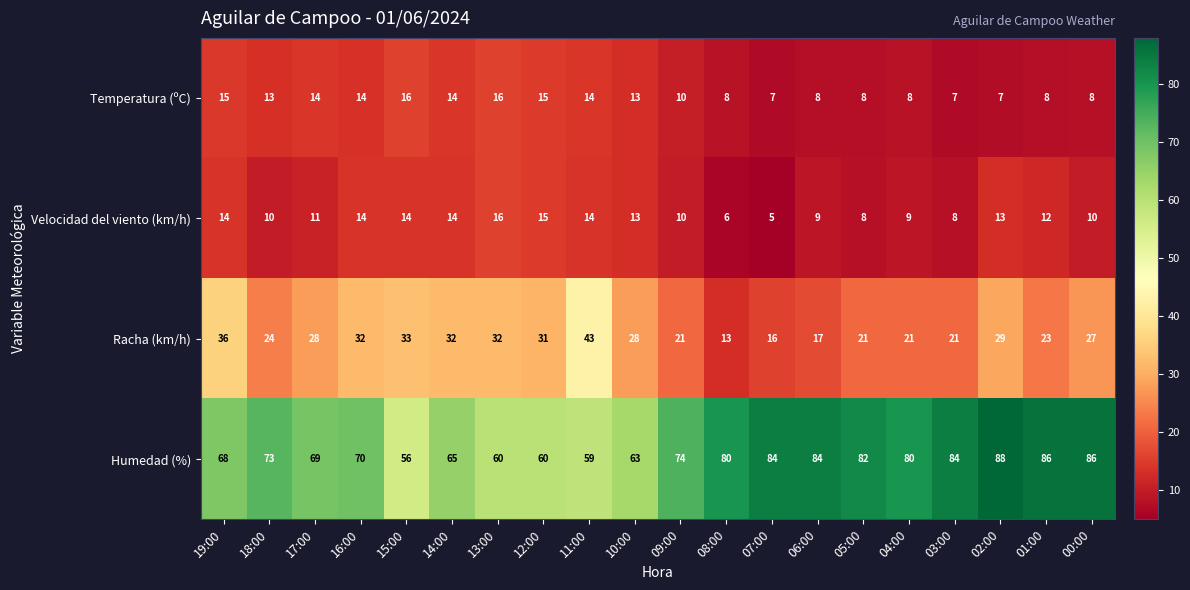

Which series has the widest spread of values?

Humedad (%)